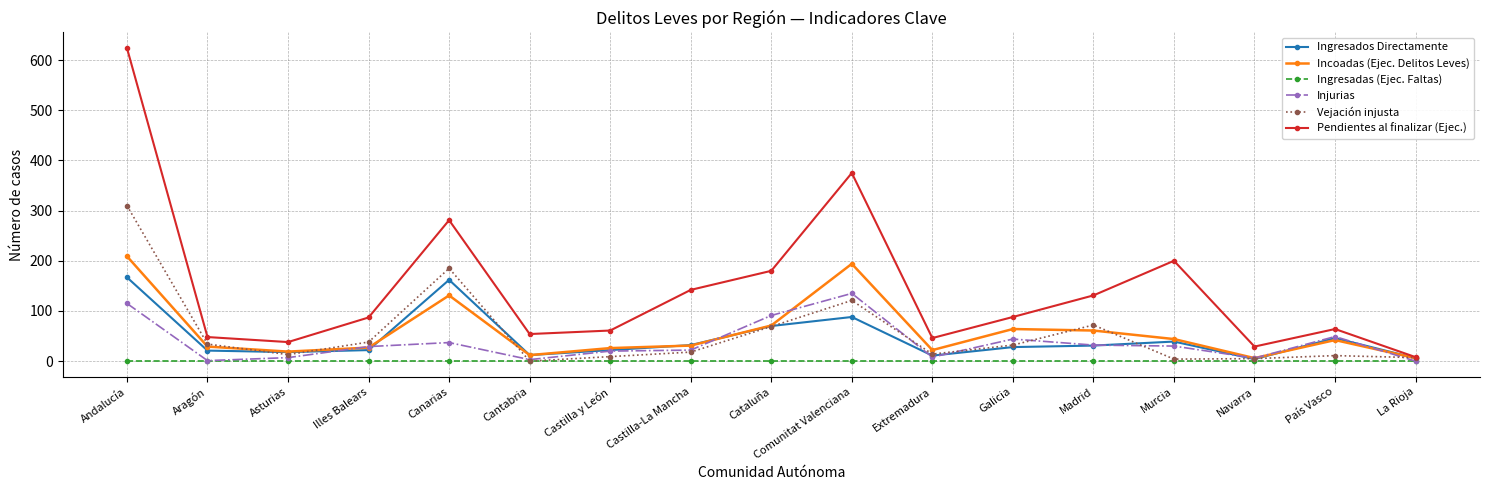

Which category has the highest value in the Incoadas (Ejec. Delitos Leves) series?

Andalucía